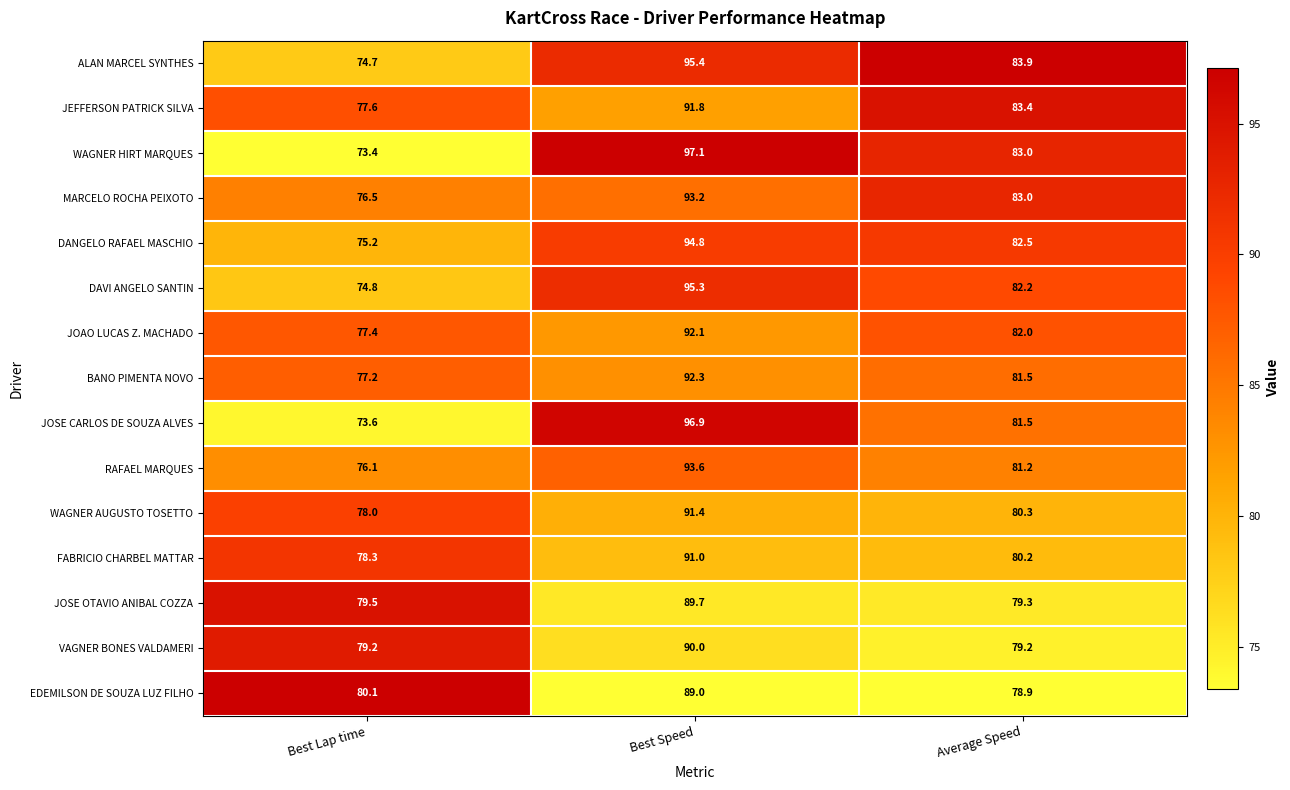

What is the total value across all series at Average Speed?

1222.1